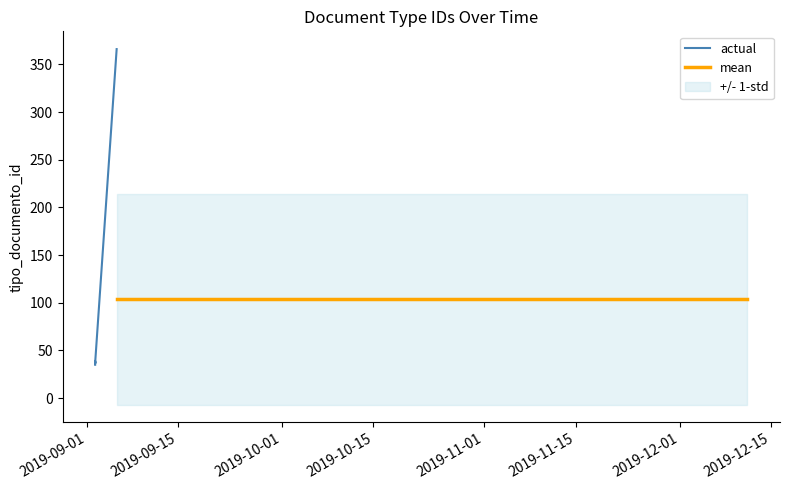

What is the average value?

103